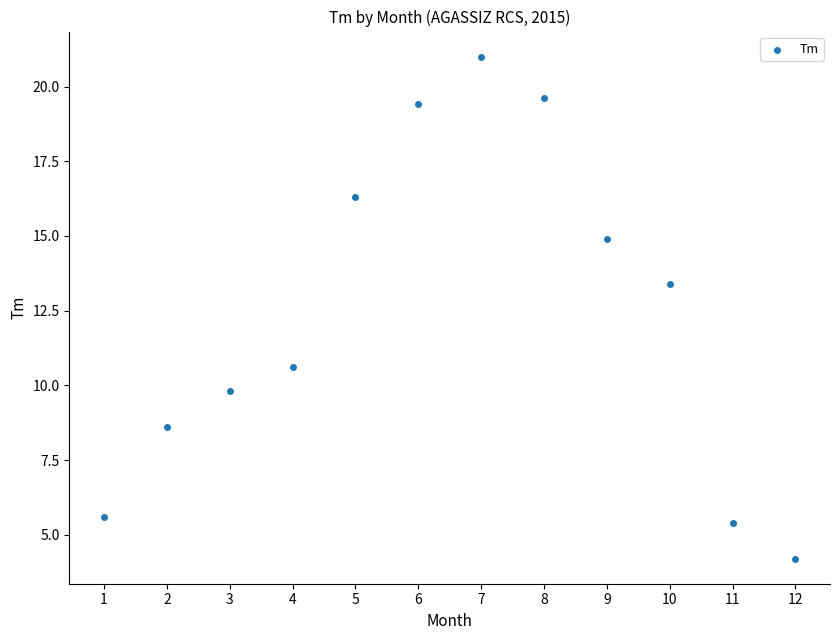

What is the range of Y values (max minus min)?

16.8